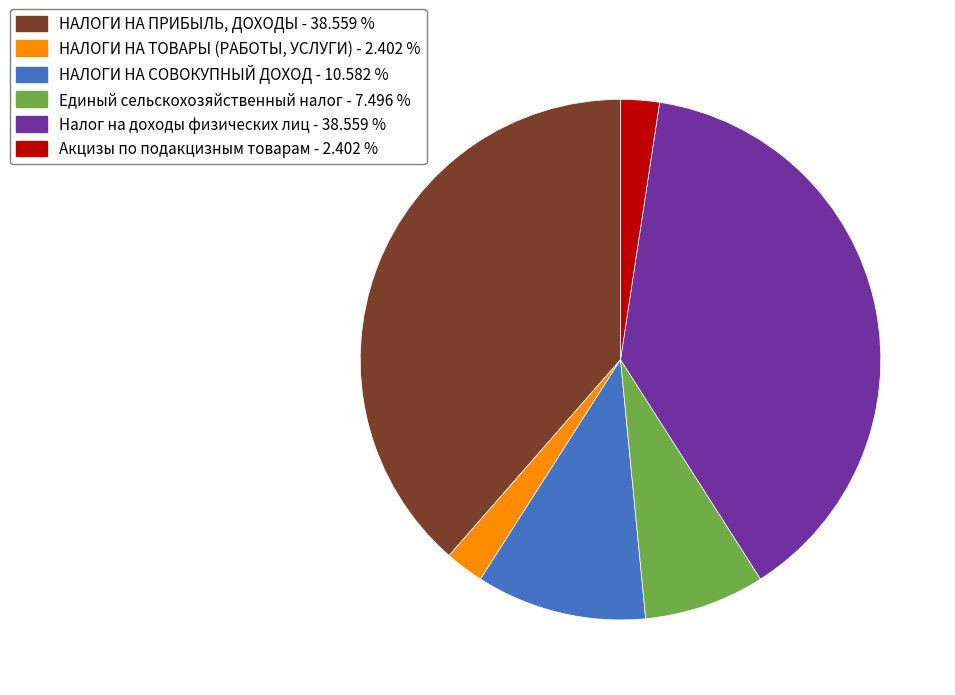

Do Акцизы по подакцизным товарам and Налог на доходы физических лиц together represent more than half of the pie?

No